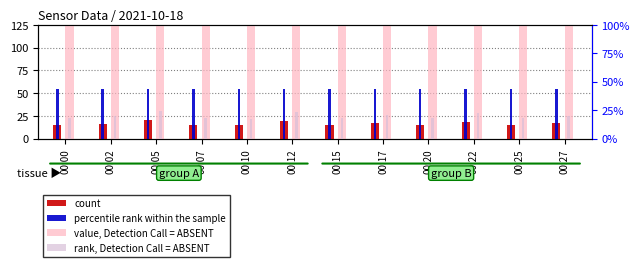

What value does the count series have at 00:10?

14.4